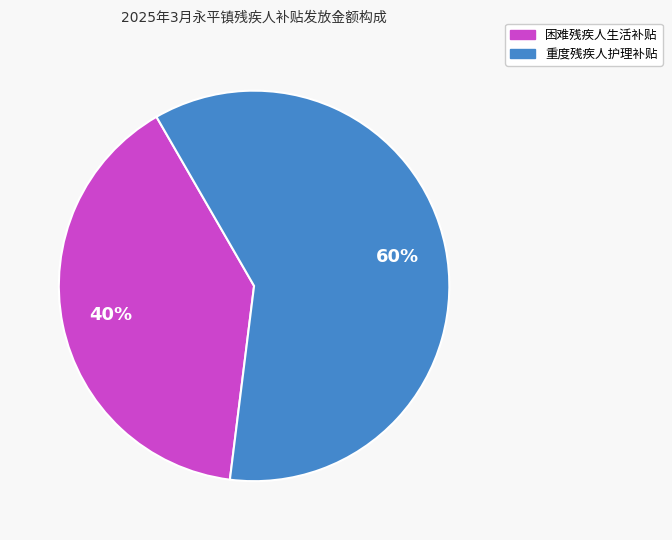

Between 重度残疾人护理补贴 and 困难残疾人生活补贴, which is larger?

重度残疾人护理补贴